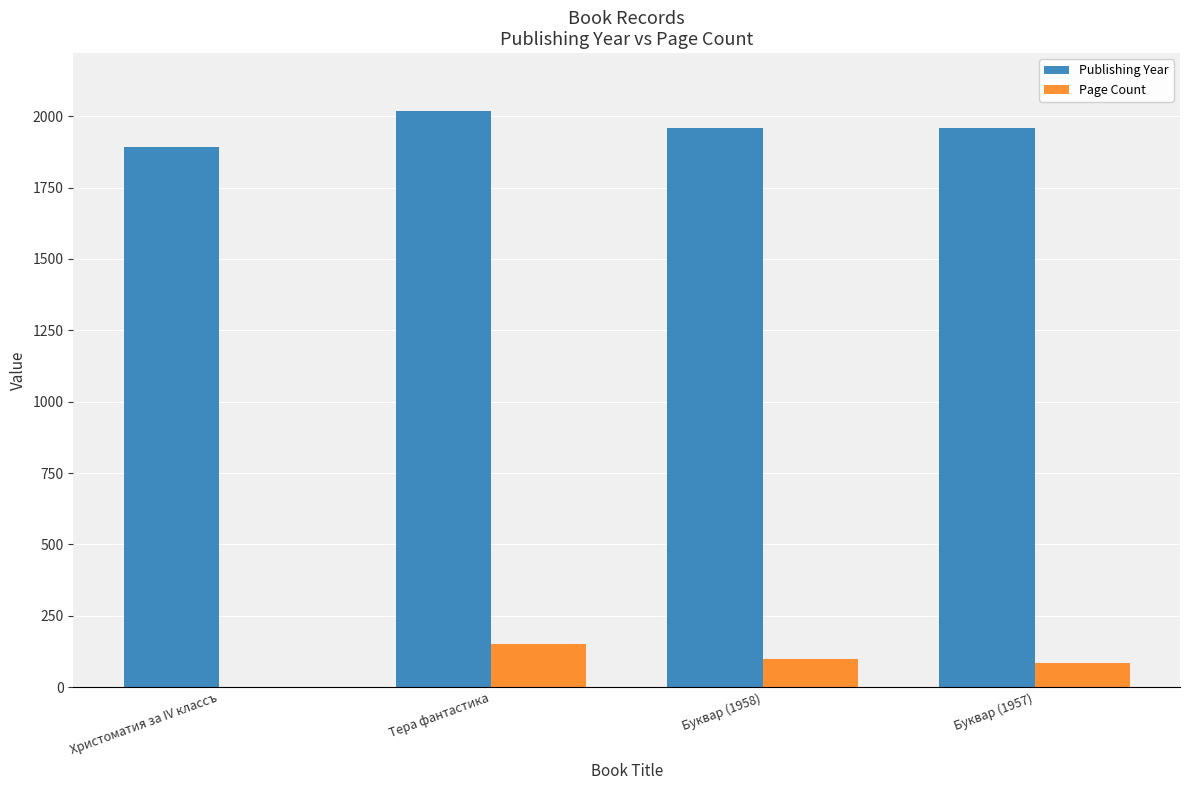

At which category is the sum across all series the highest?

Тера фантастика